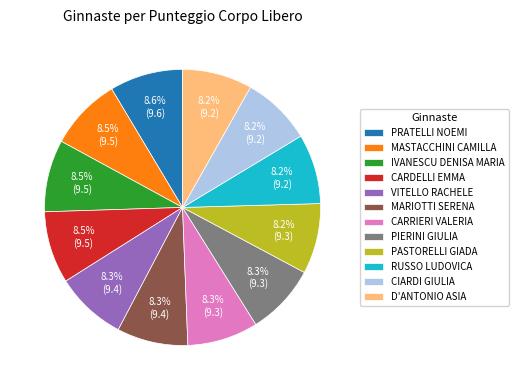

Is there a majority slice in this chart?

No